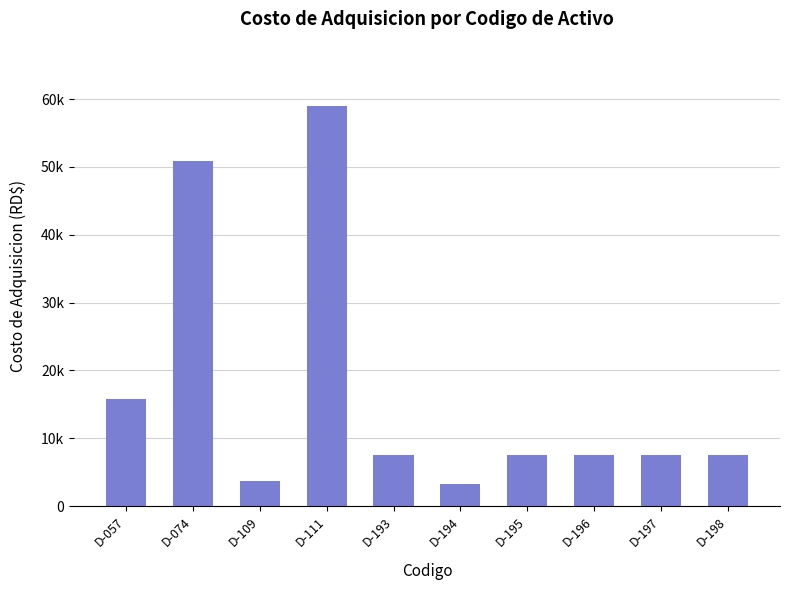

Does the chart contain any negative values?

No